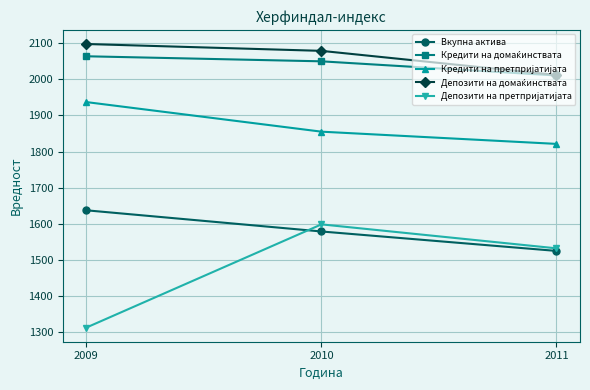

What is the difference between the highest and lowest values at 2010?

500.7